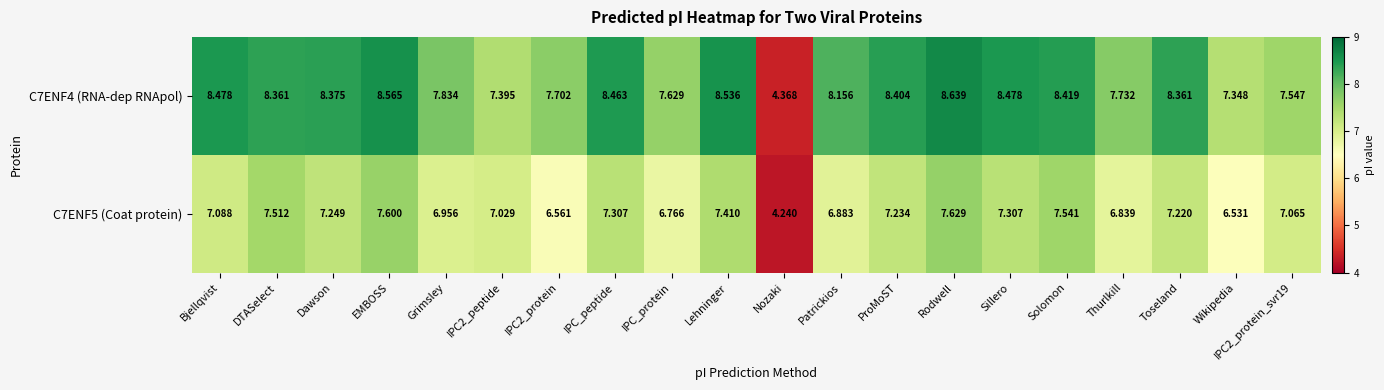

Rank the series at DTASelect from highest to lowest value.

C7ENF4 (RNA-dep RNApol), C7ENF5 (Coat protein)